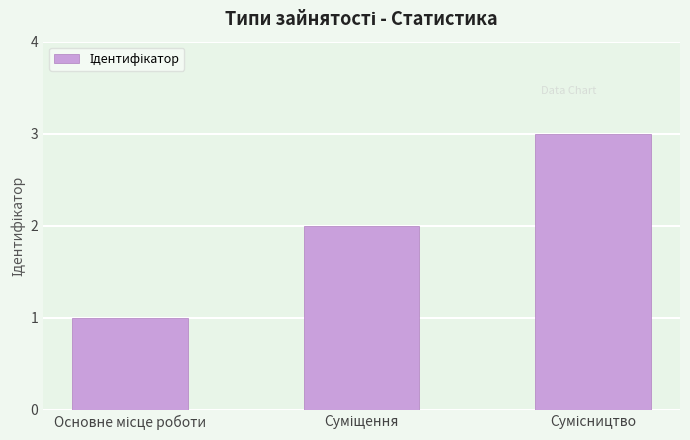

How many values are below 2?

1